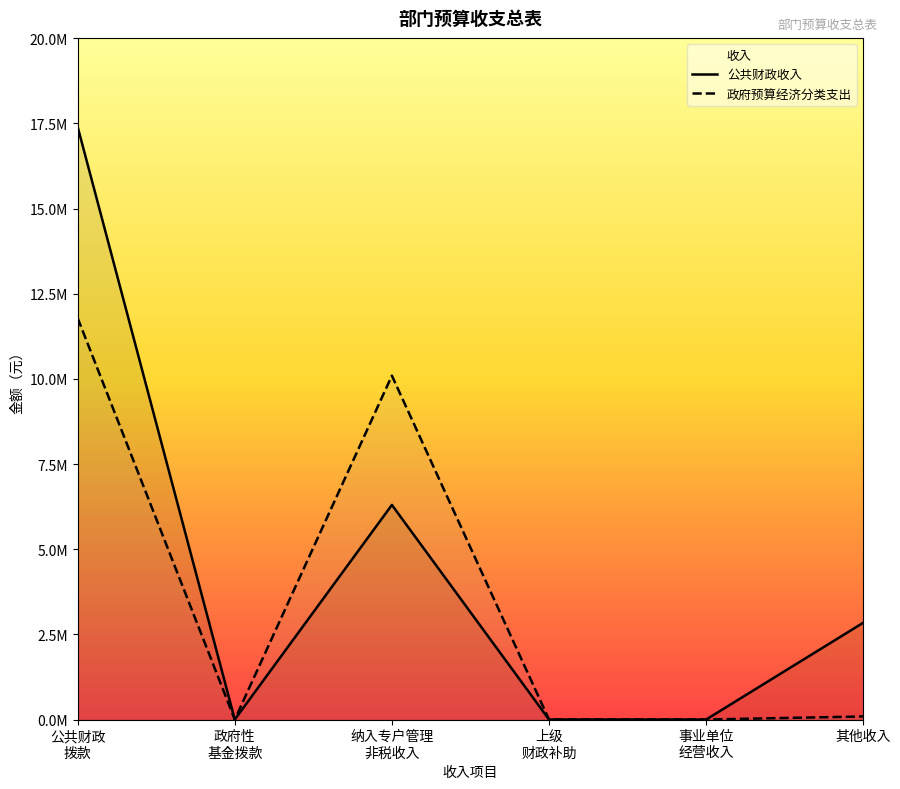

How many lines are shown in the chart?

2